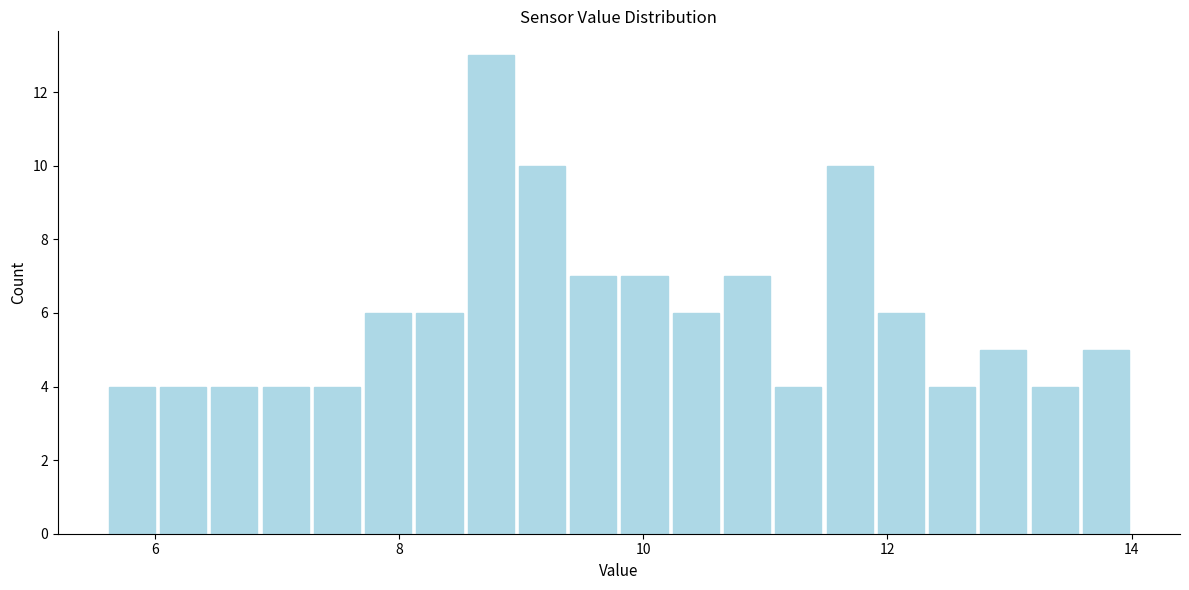

Read against the x-axis, roughly where is the centre of the tallest bar?

8.8